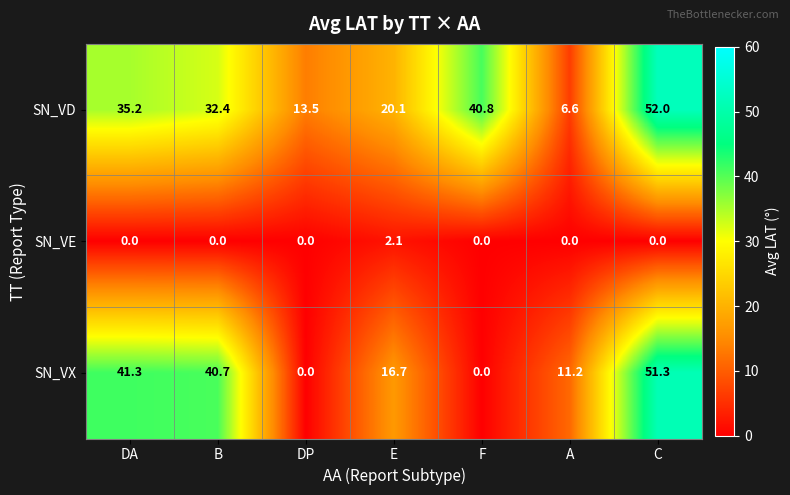

True or false: SN_VE has a value of -1.0 at DP.

False